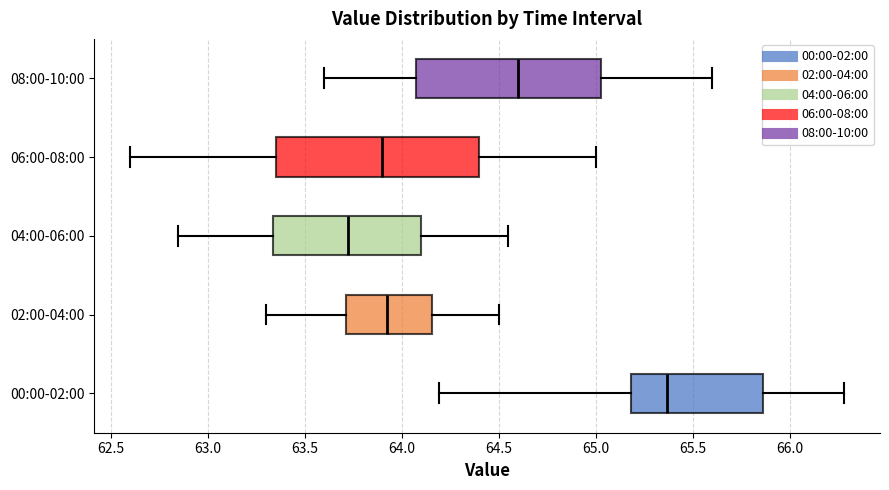

Comparing the boxes themselves (not the whiskers), which one is the widest?

06:00-08:00